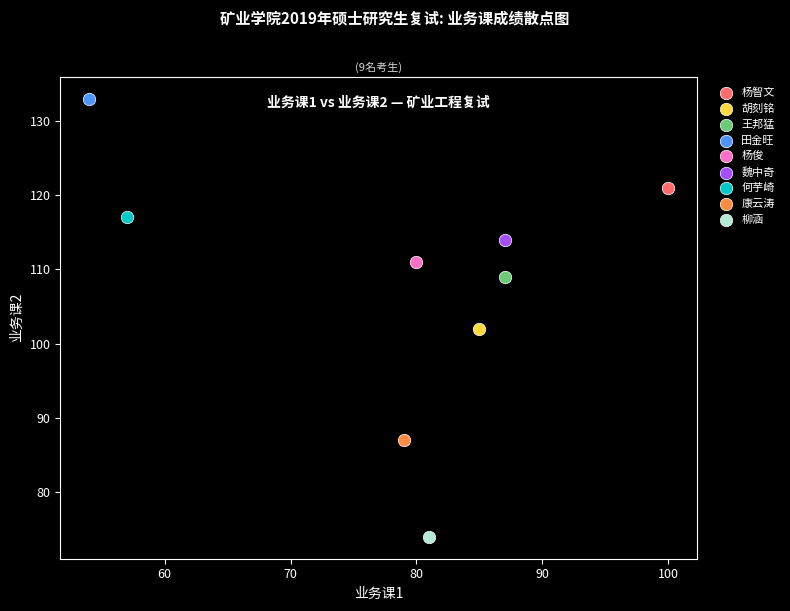

What are all the series names shown in the legend?

杨智文, 胡刻铭, 王邦猛, 田金旺, 杨俊, 魏中奇, 何芋崎, 康云涛, 柳涵